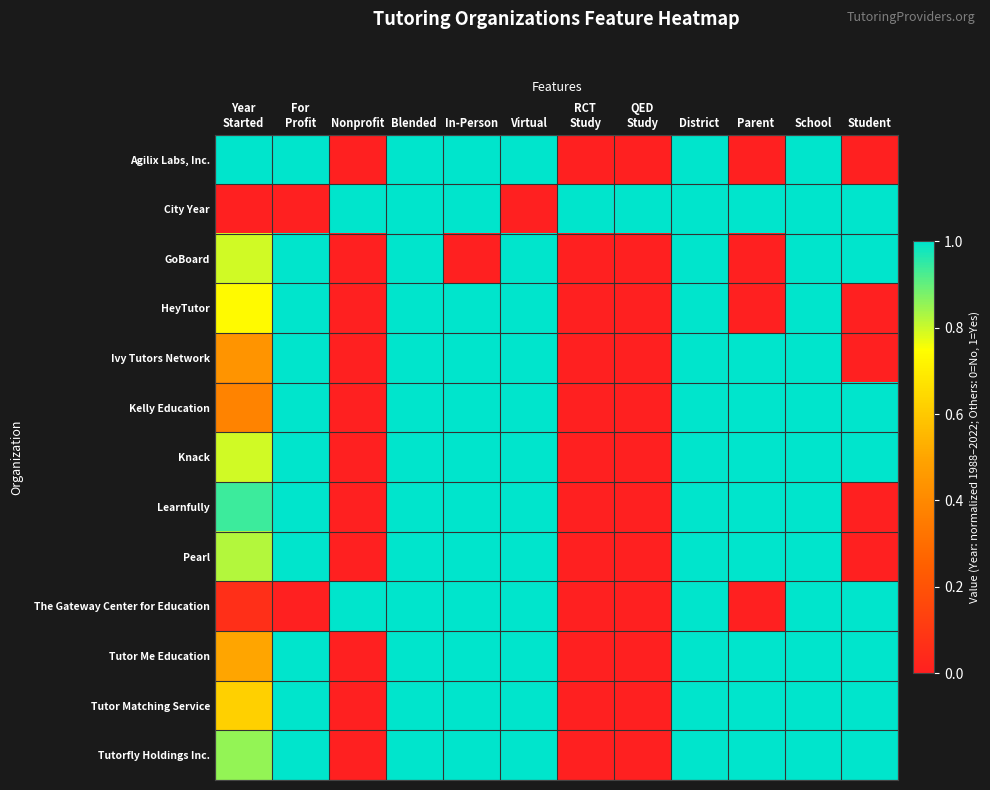

List the series in order of their peak value, lowest first.

Agilix Labs, Inc., City Year, GoBoard, HeyTutor, Ivy Tutors Network, Kelly Education, Knack, Learnfully, Pearl, The Gateway Center for Education, Tutor Me Education, Tutor Matching Service, Tutorfly Holdings Inc.